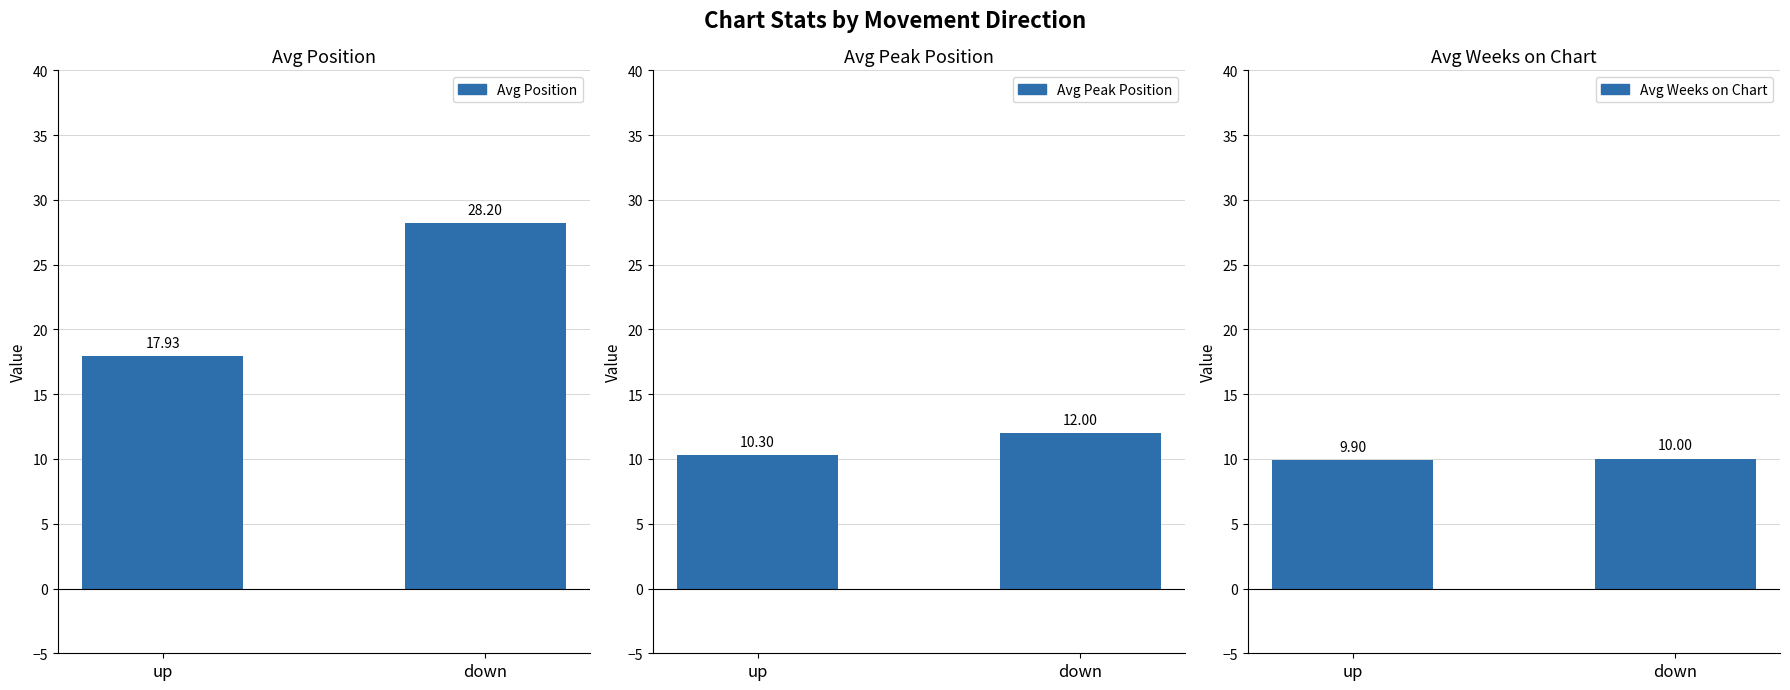

What is the sum of the Avg Peak Position values at down and up?

22.3